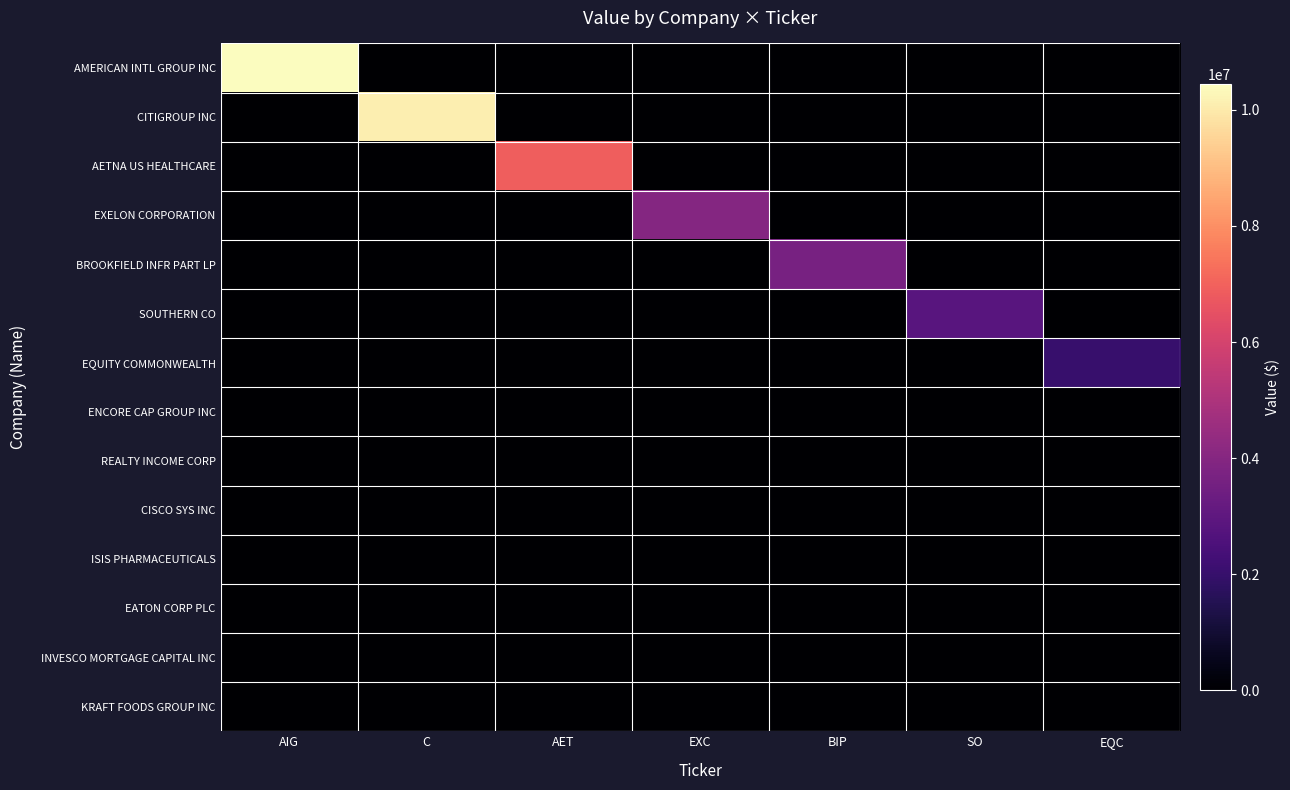

At which category is the sum across all series the highest?

AIG